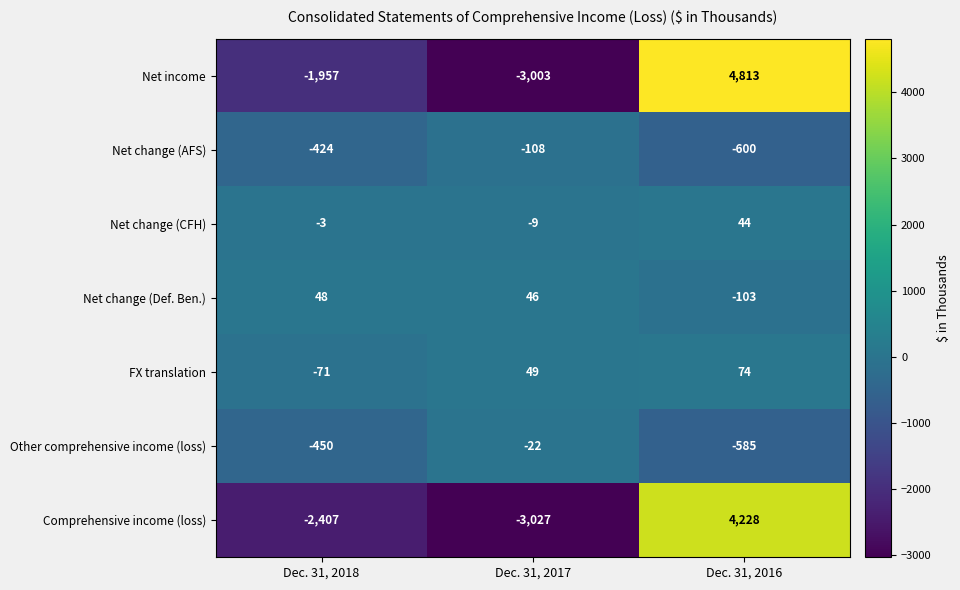

Reading left to right, list all the values displayed in this chart.

Net income: Dec. 31, 2018=-1957	Dec. 31, 2017=-3003	Dec. 31, 2016=4813
Net change (AFS): Dec. 31, 2018=-424	Dec. 31, 2017=-108	Dec. 31, 2016=-600
Net change (CFH): Dec. 31, 2018=-3	Dec. 31, 2017=-9	Dec. 31, 2016=44
Net change (Def. Ben.): Dec. 31, 2018=48	Dec. 31, 2017=46	Dec. 31, 2016=-103
FX translation: Dec. 31, 2018=-71	Dec. 31, 2017=49	Dec. 31, 2016=74
Other comprehensive income (loss): Dec. 31, 2018=-450	Dec. 31, 2017=-22	Dec. 31, 2016=-585
Comprehensive income (loss): Dec. 31, 2018=-2407	Dec. 31, 2017=-3027	Dec. 31, 2016=4228